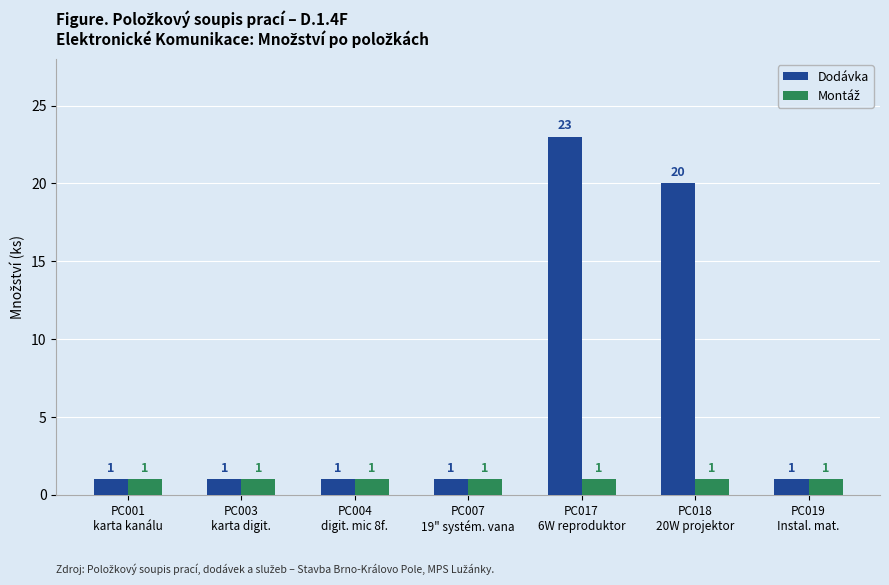

How many Dodávka values are between 1 and 20?

6